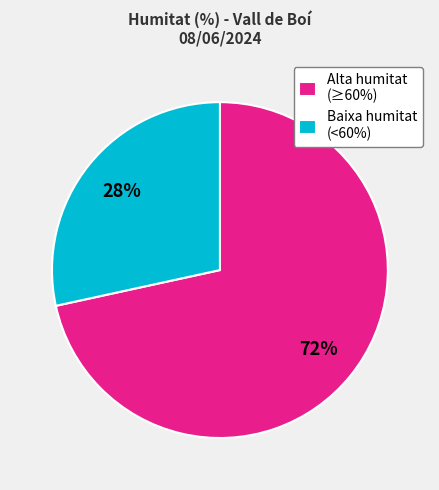

What is the largest slice in the pie chart?

Alta humitat (≥60%)